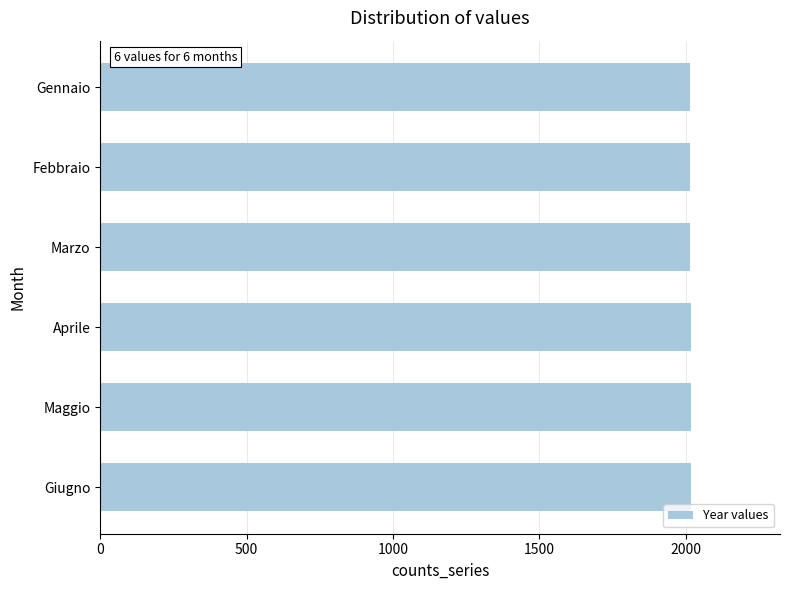

Count the number of data series in this chart.

1